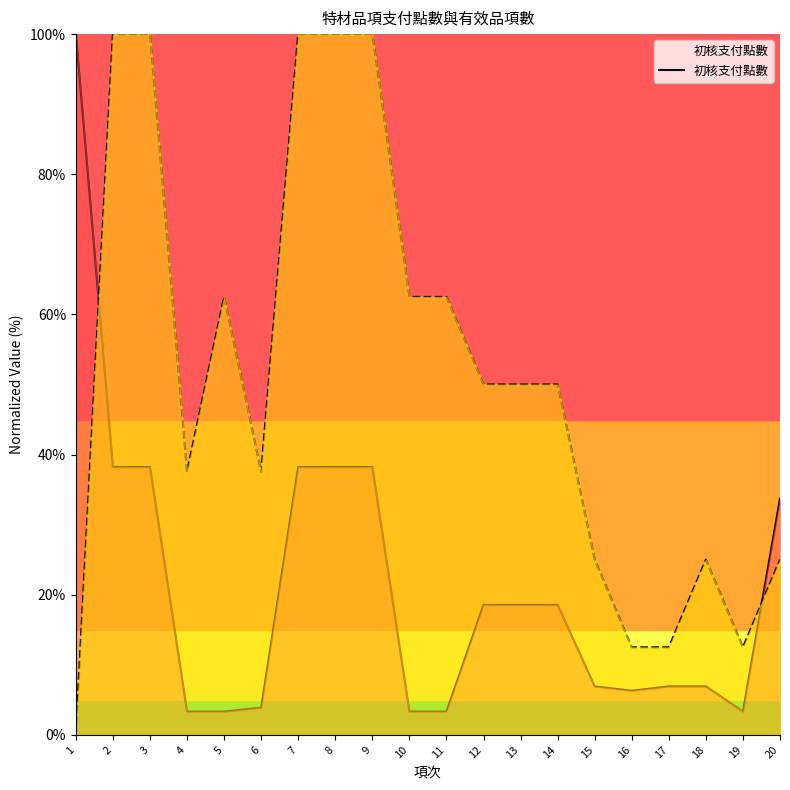

What is the maximum value shown in the chart?

100.0